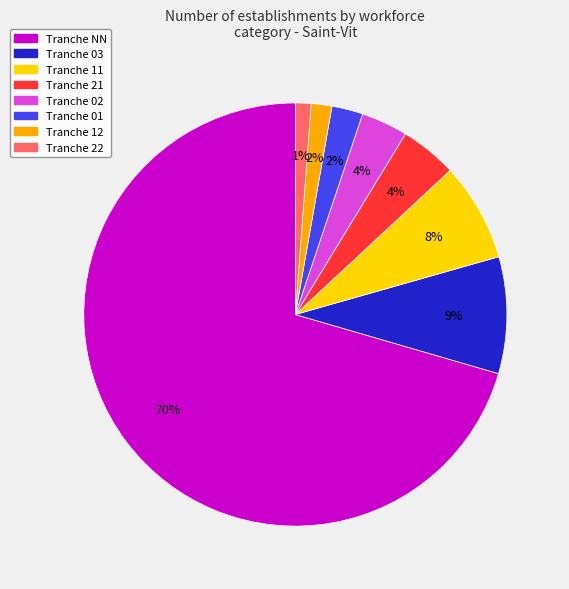

Is there any slice that represents more than half of the pie?

Yes